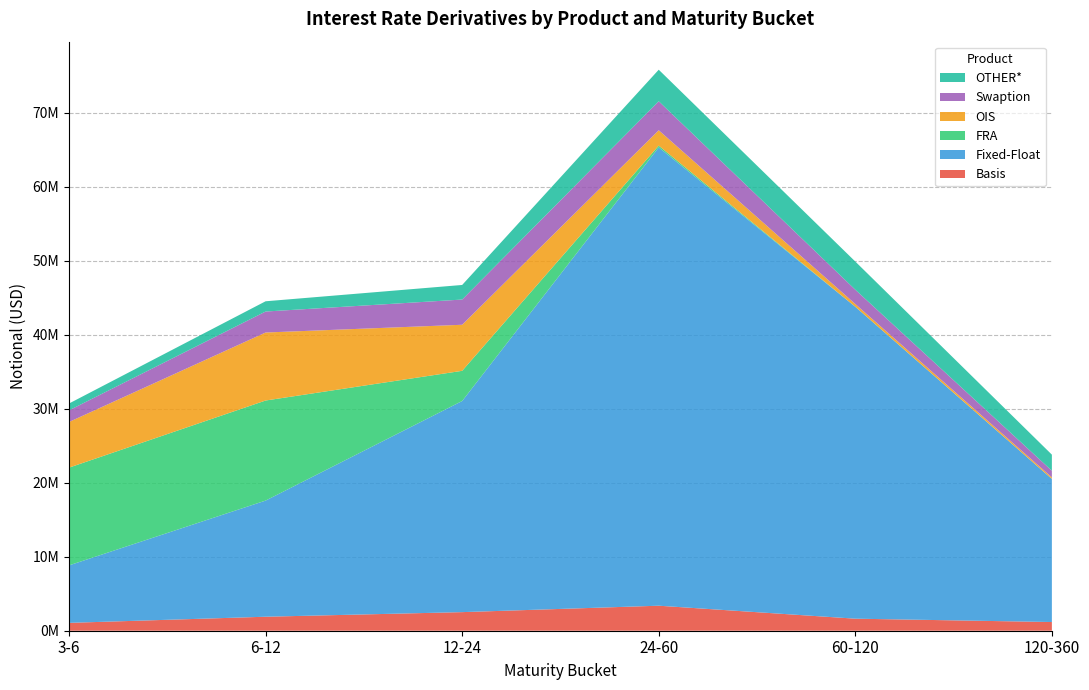

Reading left to right, what are all the values shown in this chart?

Basis: 1061984	1891358	2512515	3379863	1627221	1174891
Fixed-Float: 7768194	15692816	28528134	61928552	42145876	19338343
FRA: 13207888	13523001	4079563	238594	0	0
OIS: 6169326	9188477	6222724	2078263	374168	207047
Swaption: 1568512	2835137	3406139	3915618	1931870	898835
OTHER*: 925557	1385256	1971841	4264480	3806973	2173257